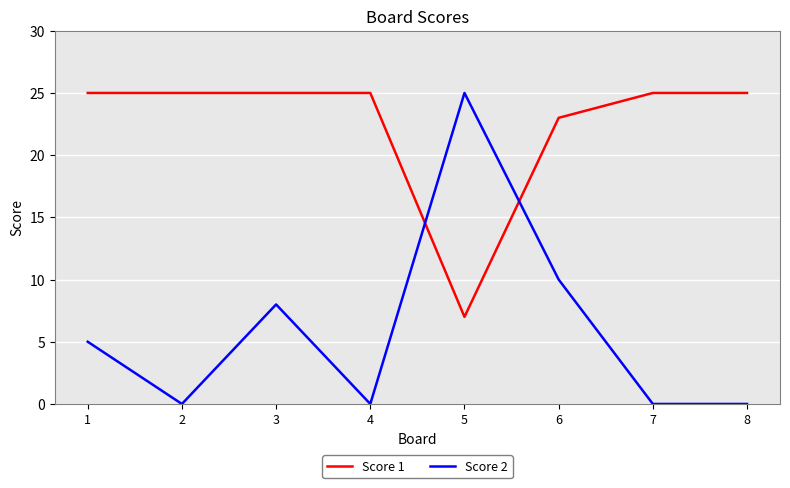

At which label does Score 1 reach its minimum?

5